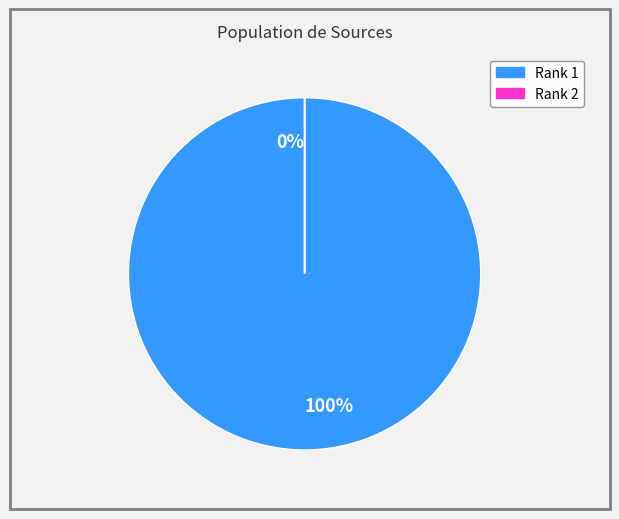

Rank the categories by value from highest to lowest.

1, 2